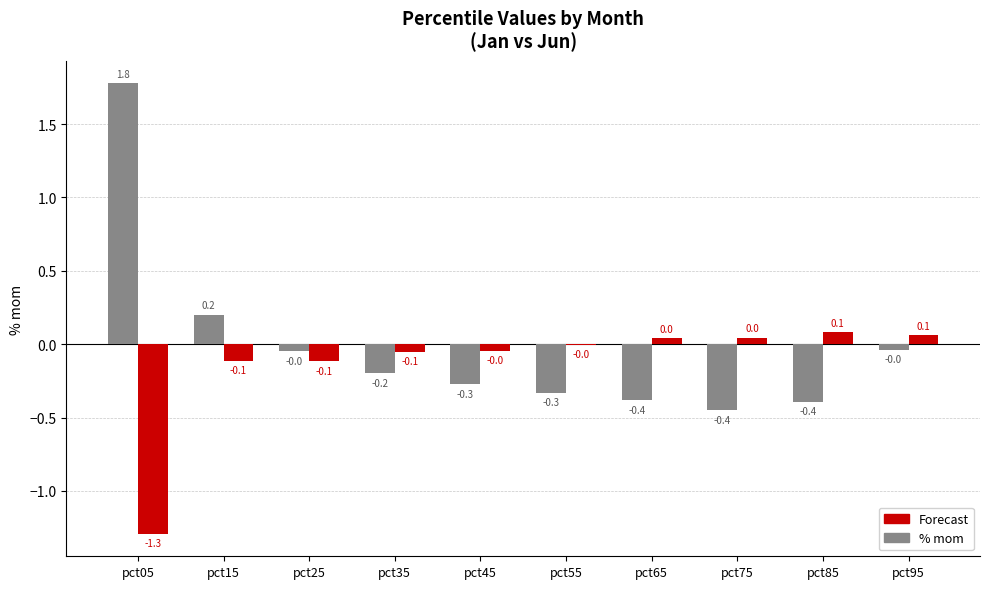

Which series has the largest total across all categories?

% mom